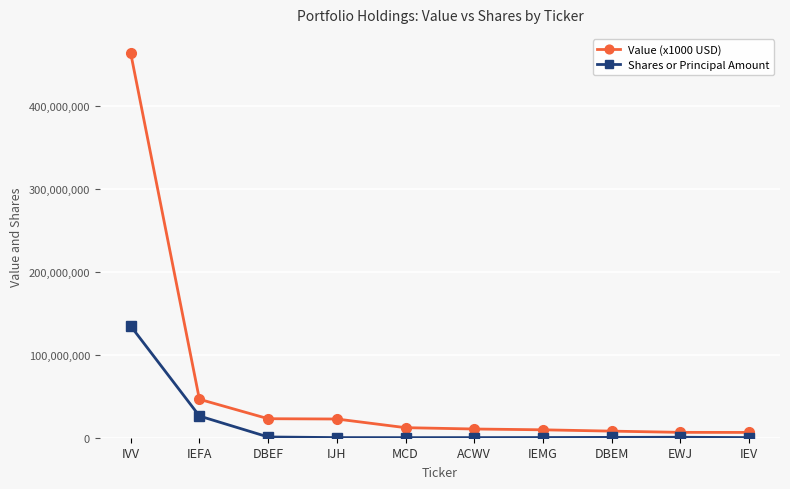

At which label does Shares or Principal Amount first exceed 421129?

IVV